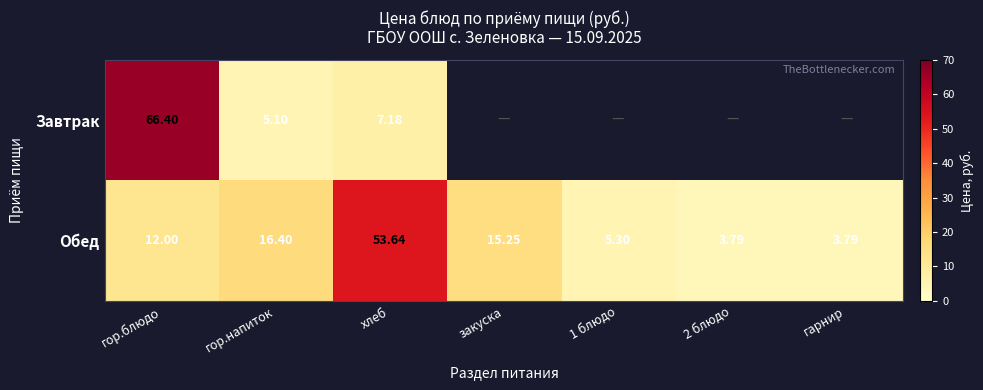

Which series changed the most between гор.блюдо and гор.напиток?

Завтрак